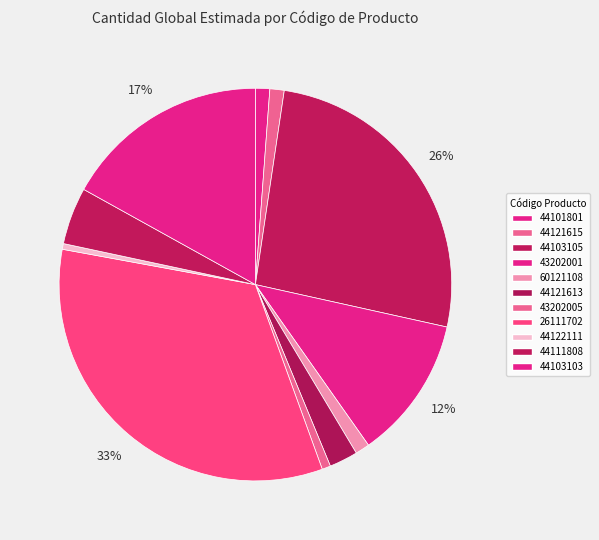

Which category has the biggest portion of the pie?

26111702